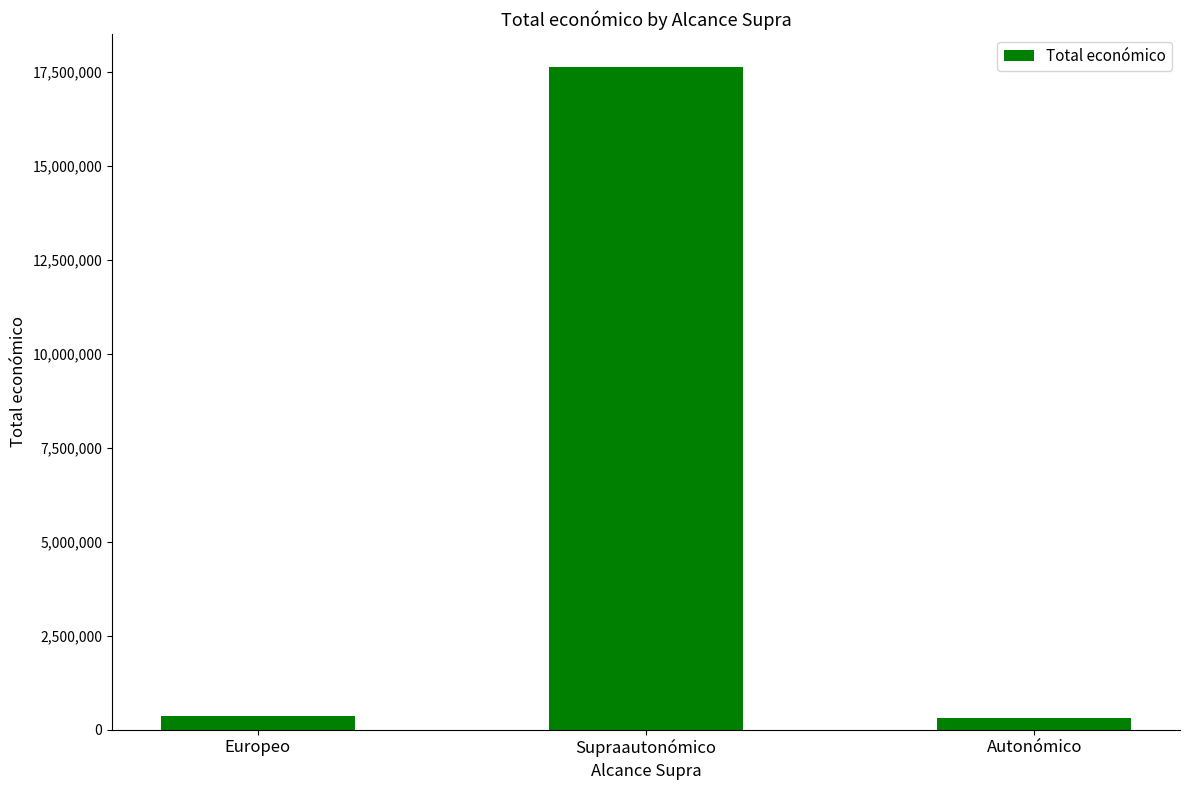

What is the label of the 2nd bar from the left?

Supraautonómico